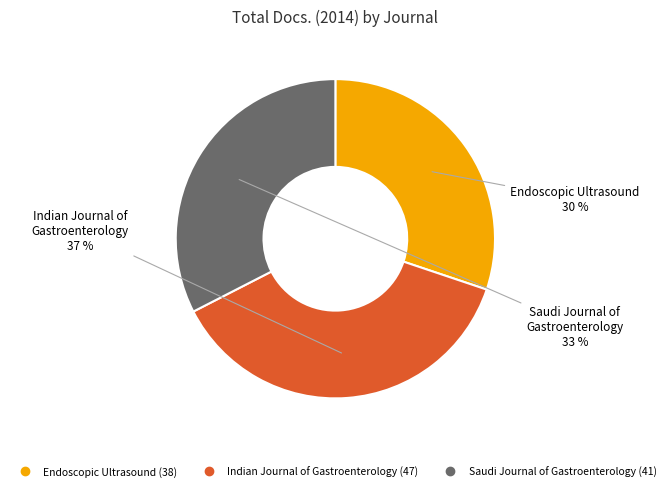

How many segments does this pie chart have?

3